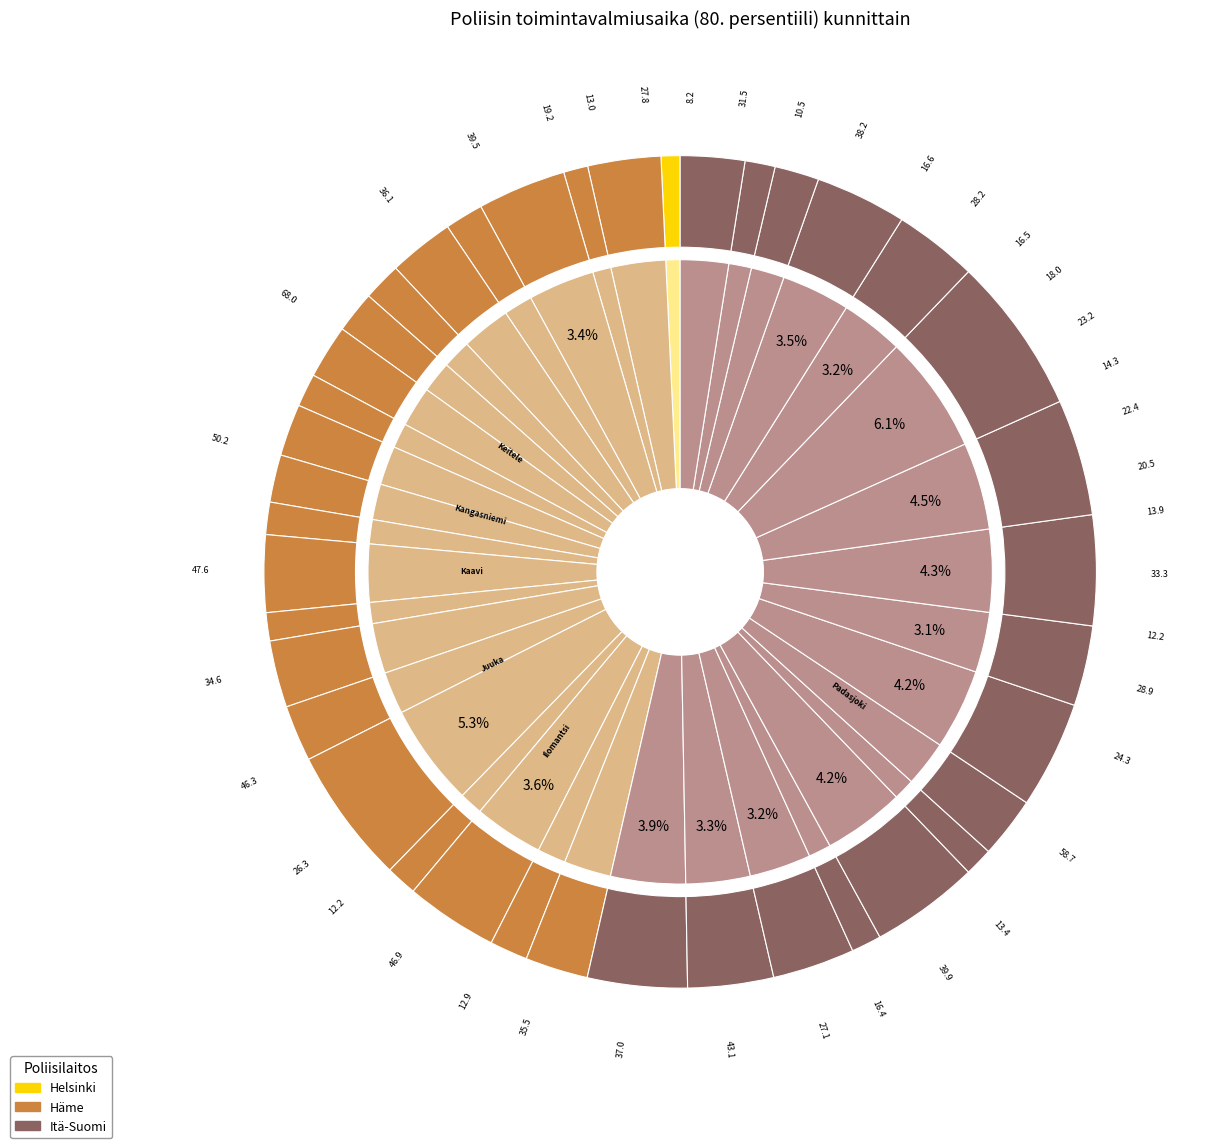

To the nearest percent, what percentage of the pie is Ilomantsi?

4%